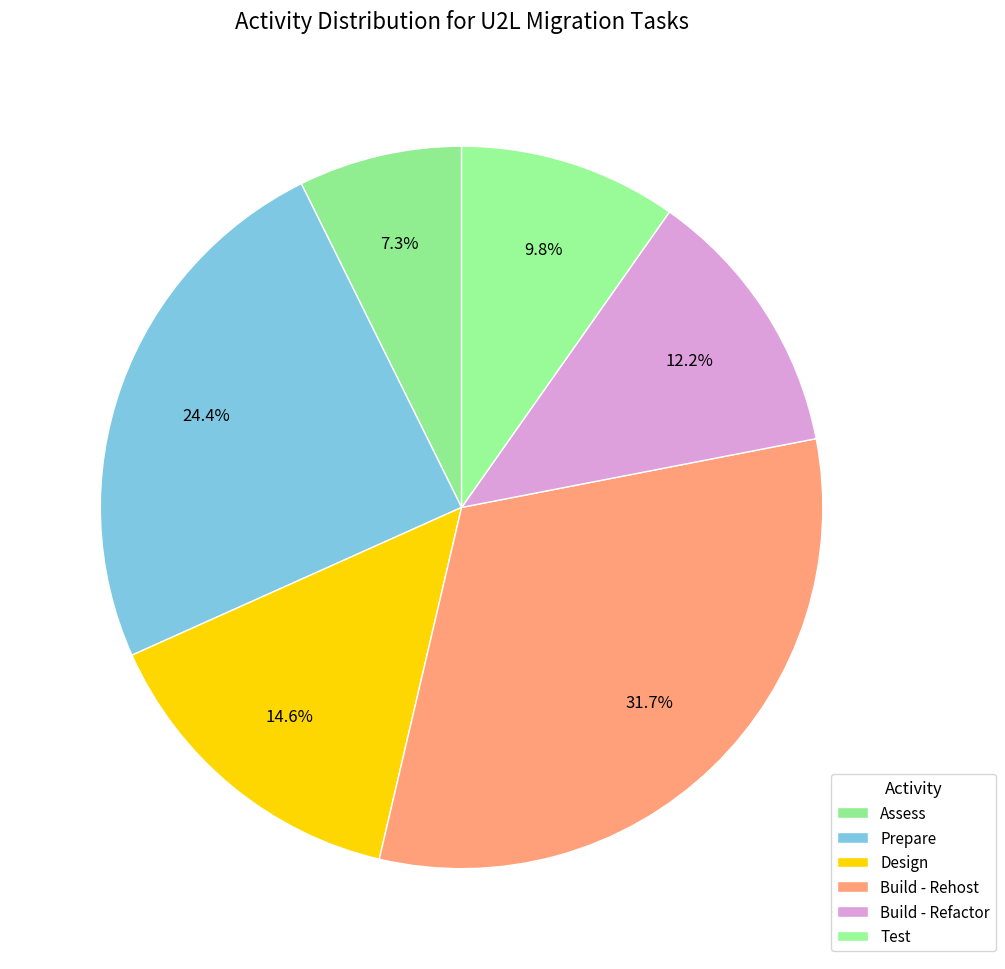

To the nearest percent, what is the difference between the largest and smallest slice percentages?

24%